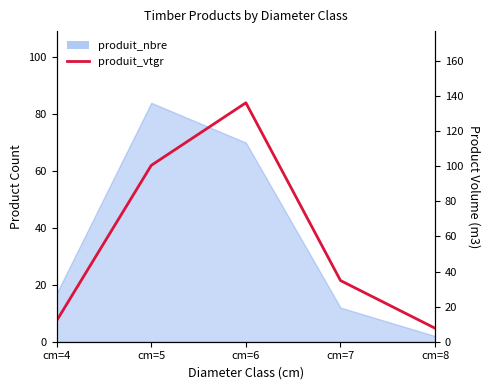

List the labels in order of value, smallest first.

cm=8, cm=4, cm=7, cm=5, cm=6